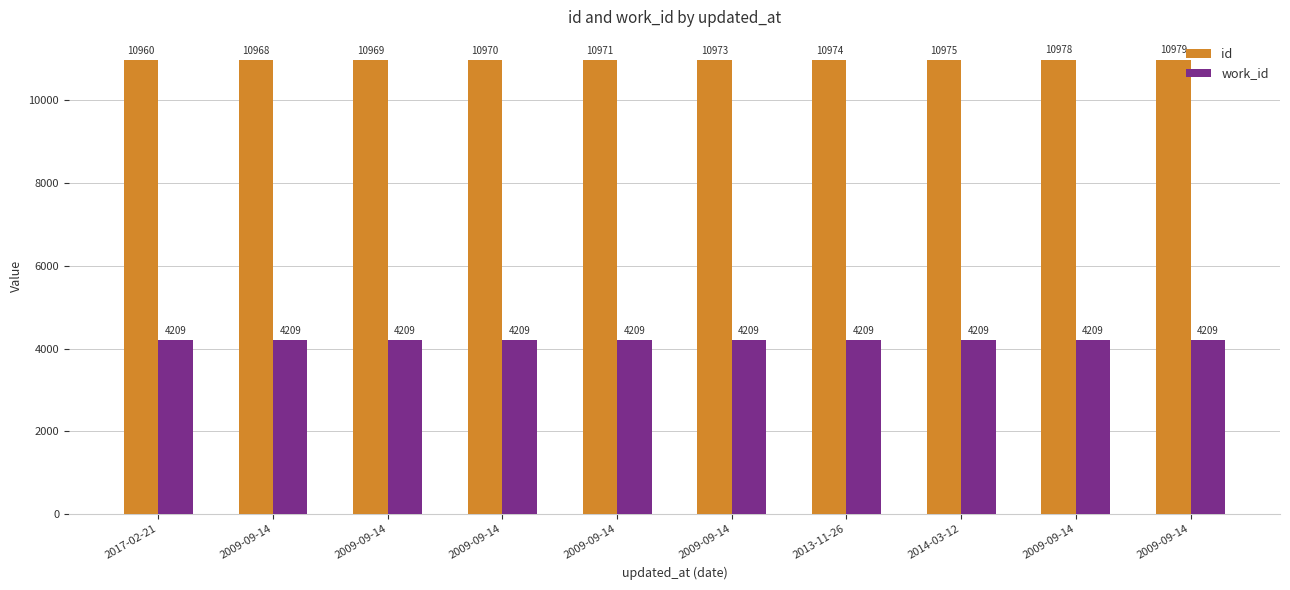

Which series has the largest total across all categories?

id